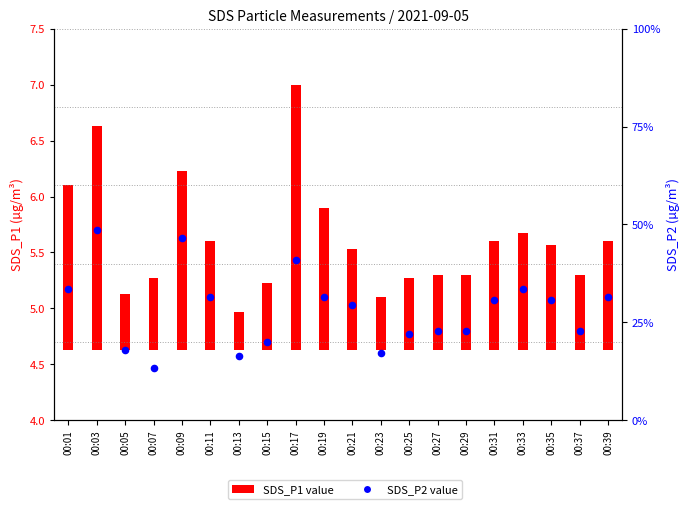

What is the change in value from 00:15 to 00:37?

+0.1